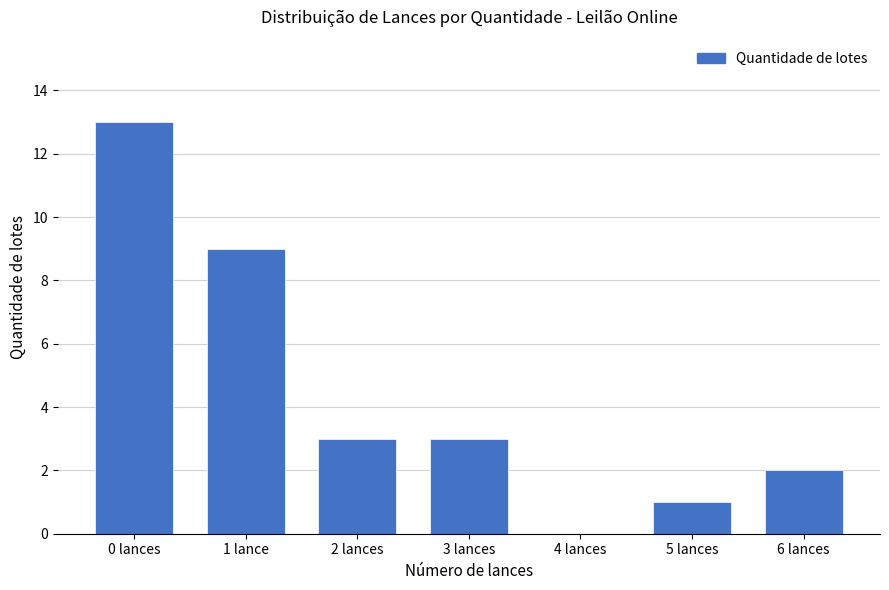

What is the change in value from 1 lance to 5 lances?

-8